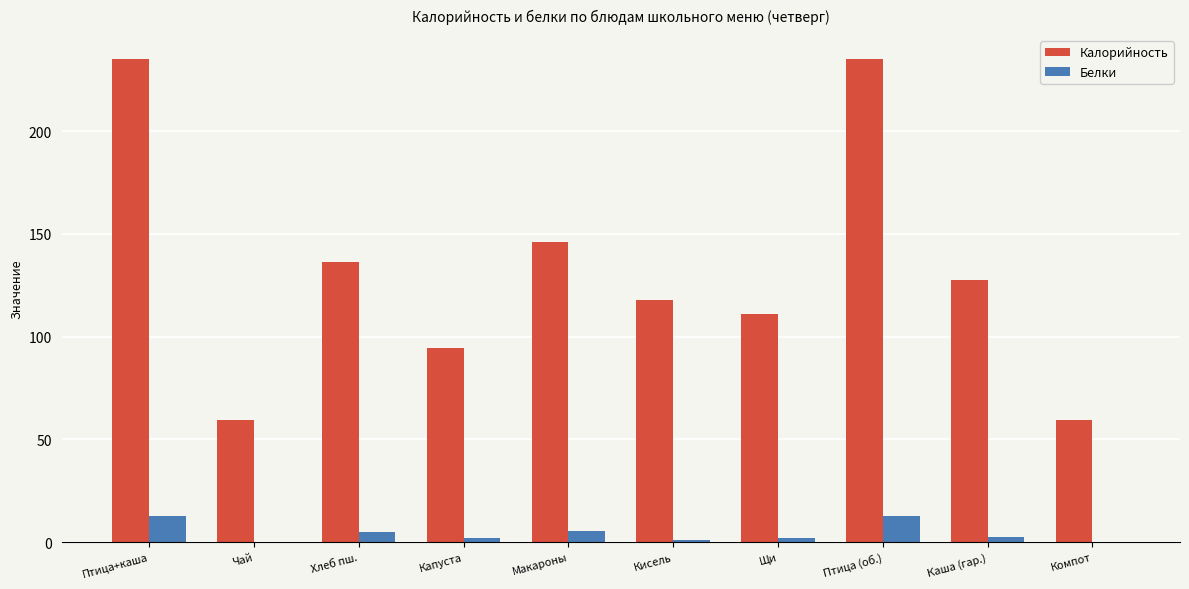

What is the sum of all Калорийность values?

1322.2